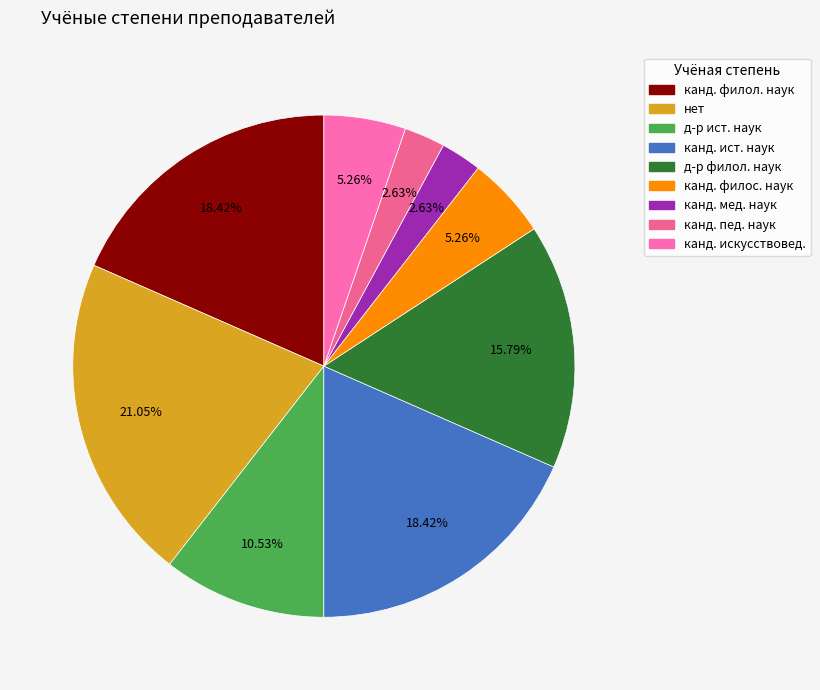

Do канд. ист. наук and нет together represent more than half of the pie?

No